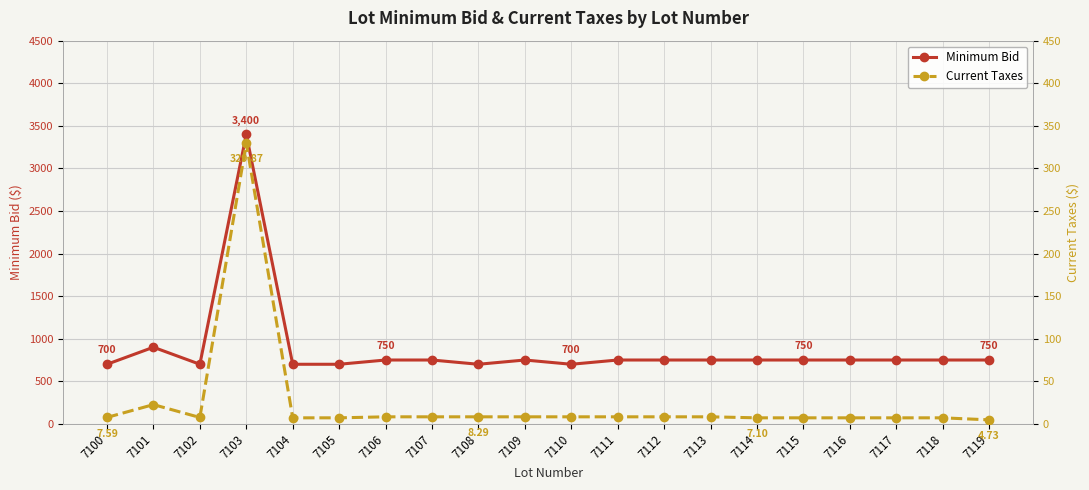

What are all the series names shown in the legend?

Minimum Bid, Current Taxes